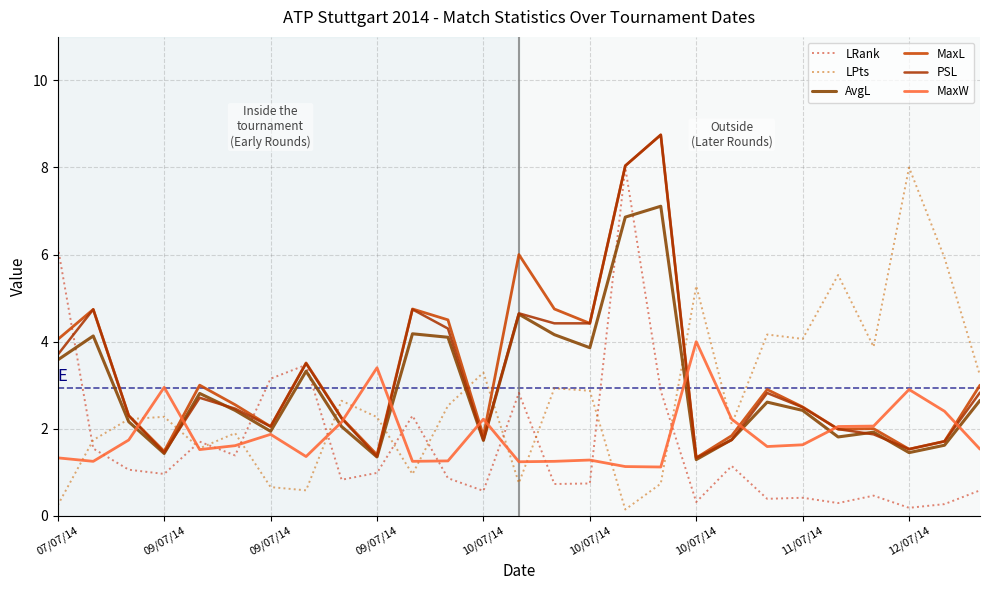

What is the average value of the LRank series?

1.6